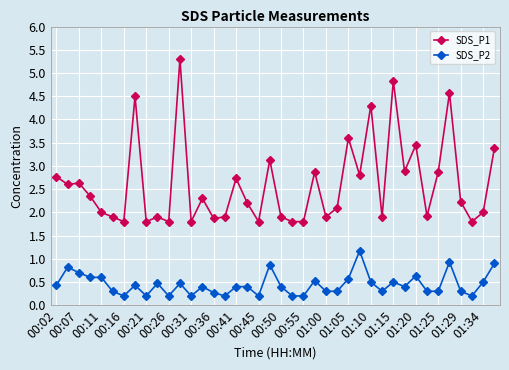

What is the difference between the maximum and minimum values in the SDS_P1 series?

3.5